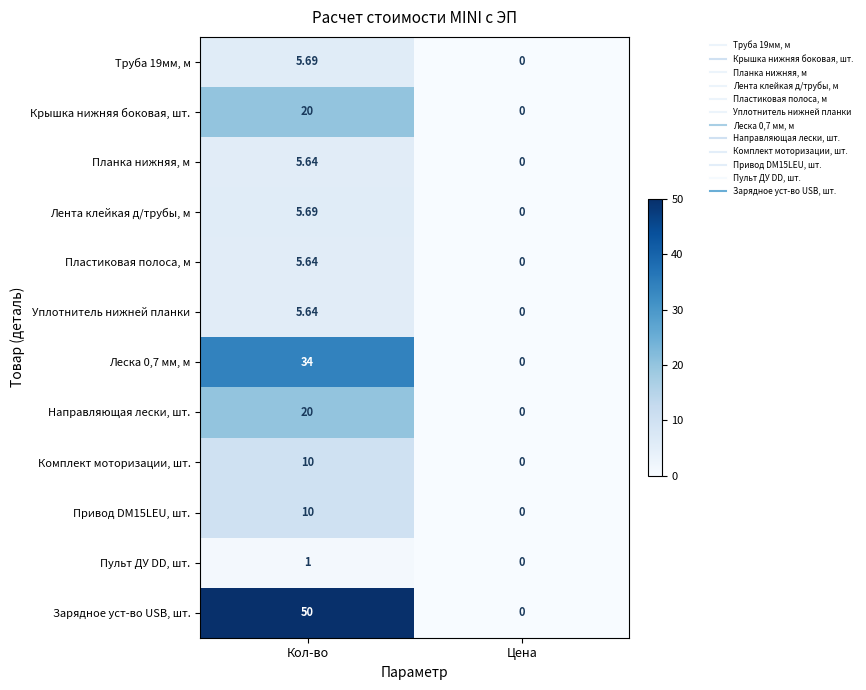

Which series has the largest total across all categories?

Зарядное уст-во USB, шт.